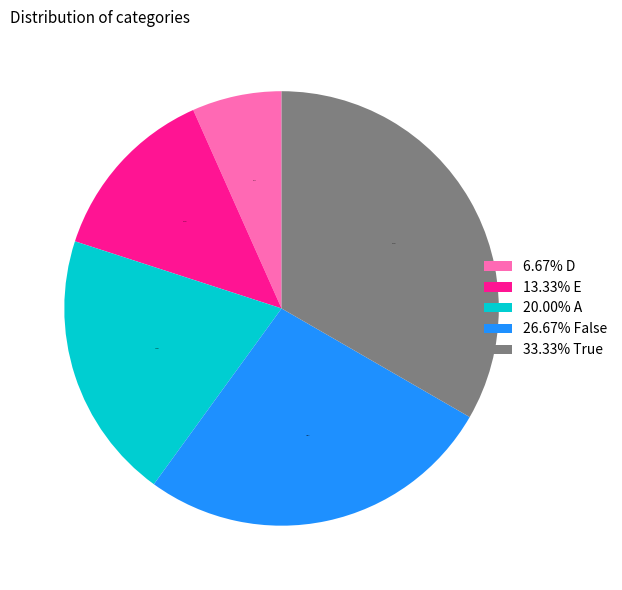

Which has a higher value, 20.00% A or 13.33% E?

20.00% A